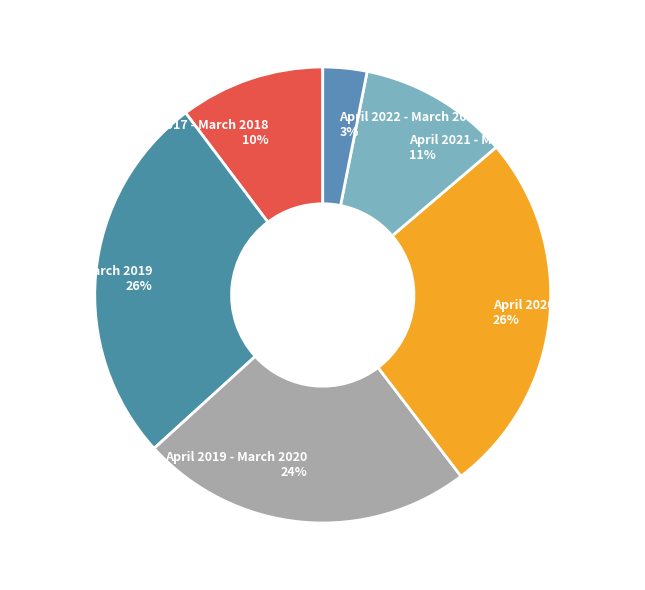

What is the ratio of the value at April 2020 - March 2021 26% to the value at April 2021 - March 2022 11%?

2.4